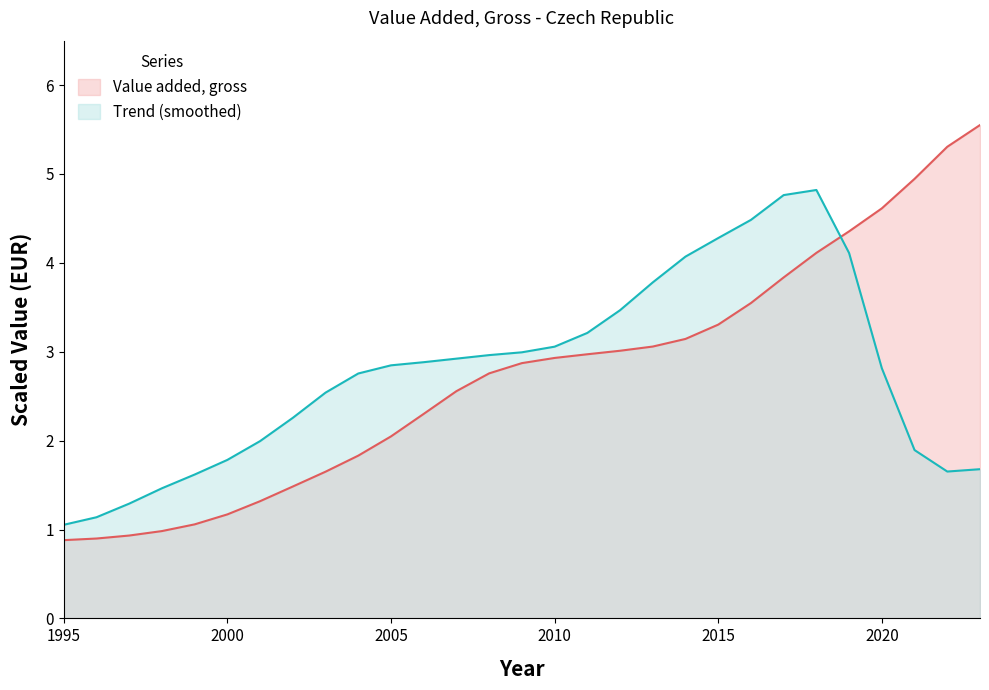

At which label does the data first exceed 2?

2005